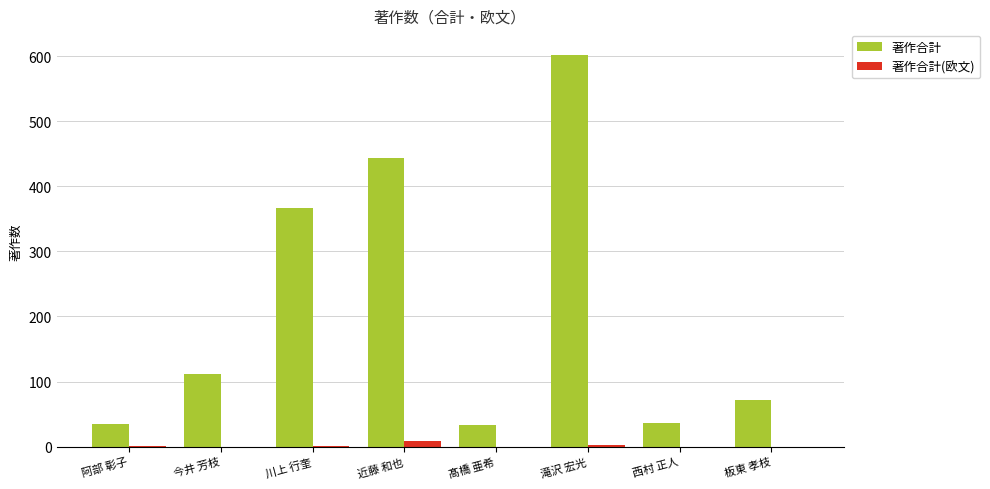

What are all the series names shown in the legend?

著作合計, 著作合計(欧文)